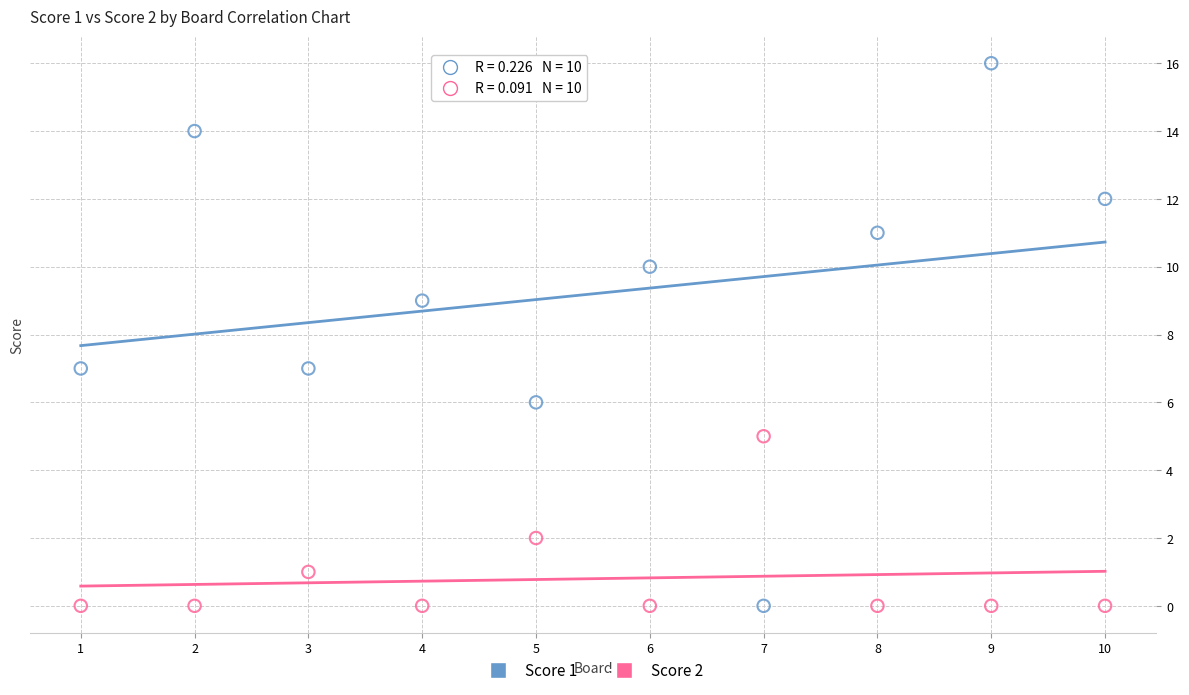

What are all the series names shown in the legend?

Score 1, Score 2